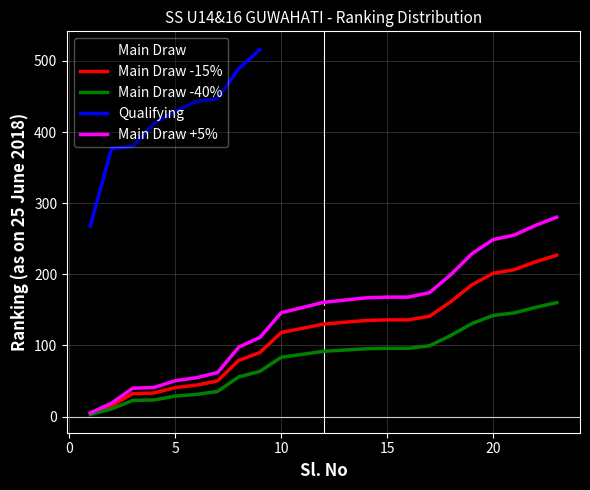

What is the highest value of the Main Draw -40% series?

160.2